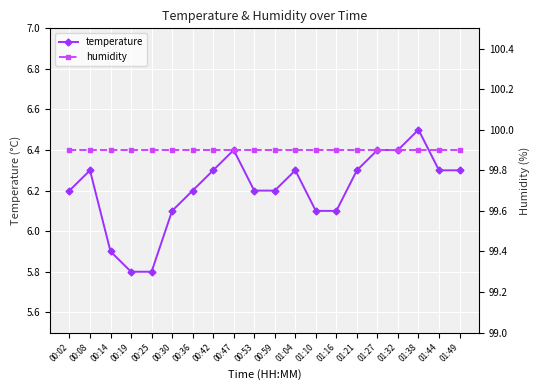

True or false: temperature and humidity cross at least once.

False